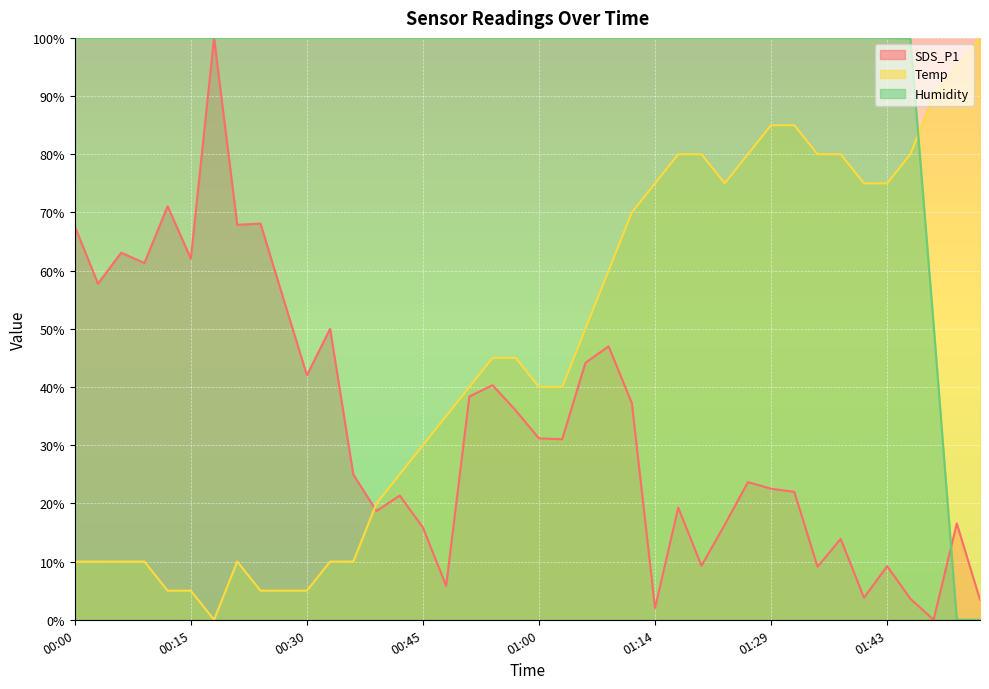

What value does the SDS_P1 series have at 01:29?

22.5